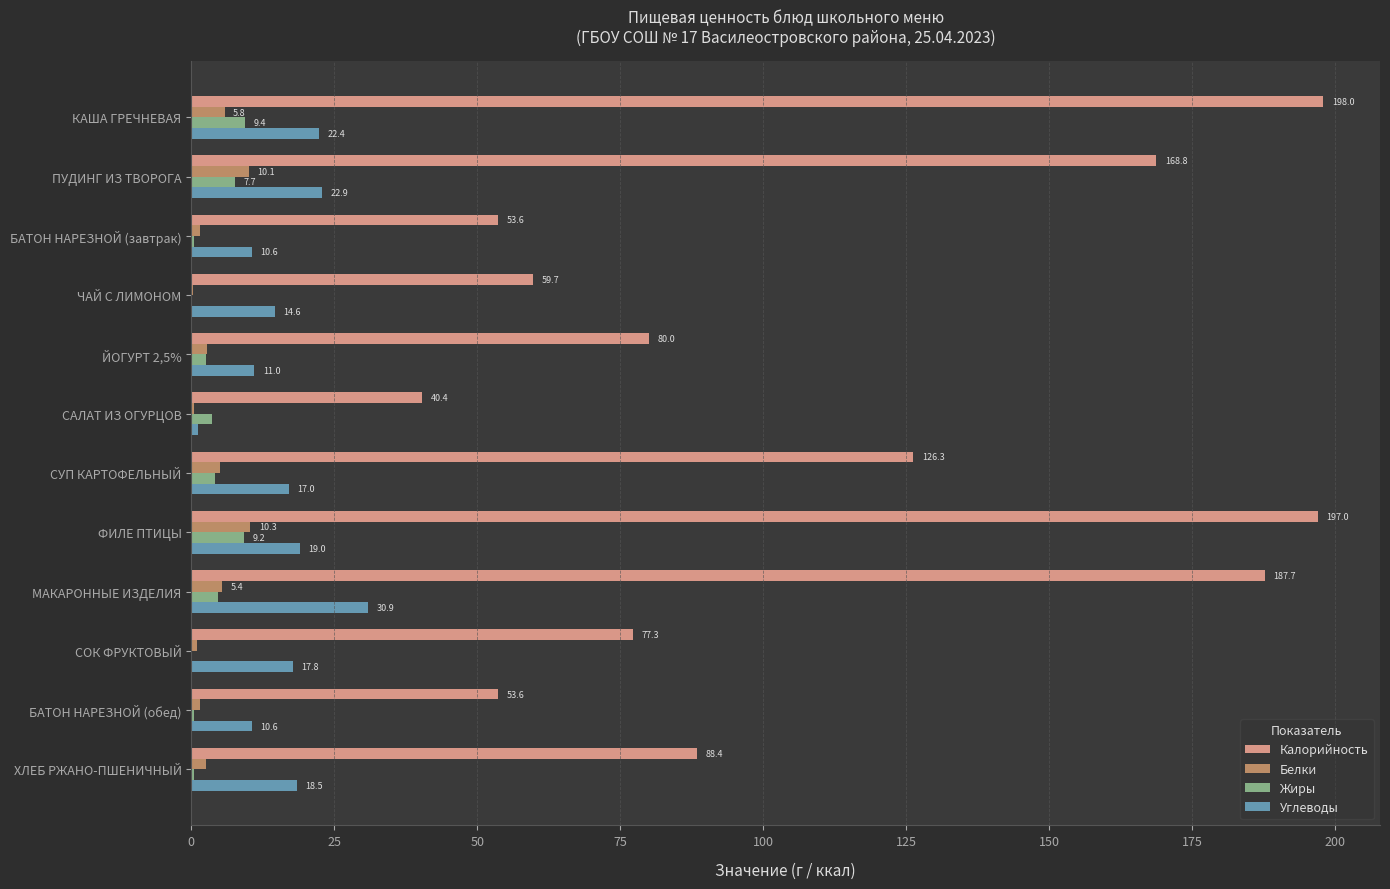

Which series has the widest spread of values?

Калорийность